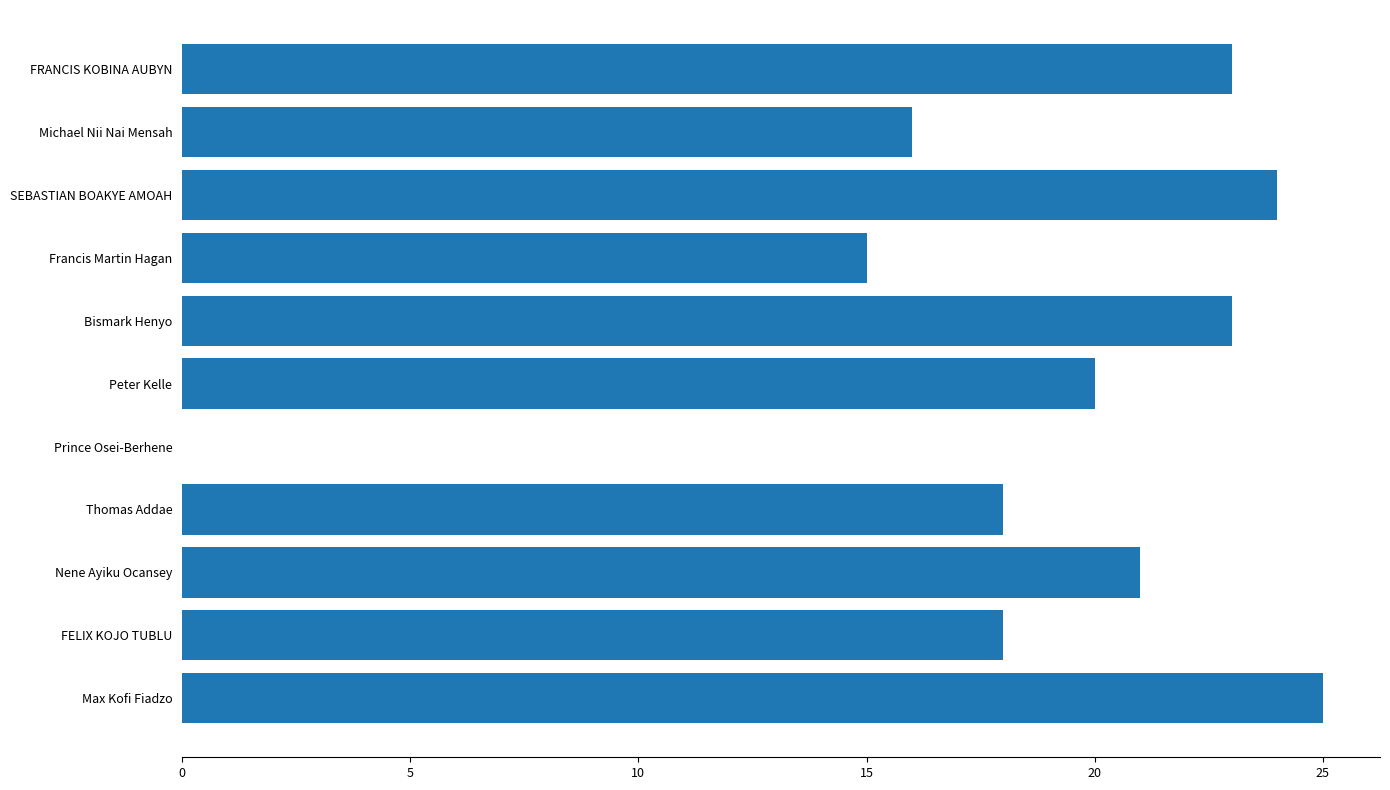

What is the greatest value displayed?

25